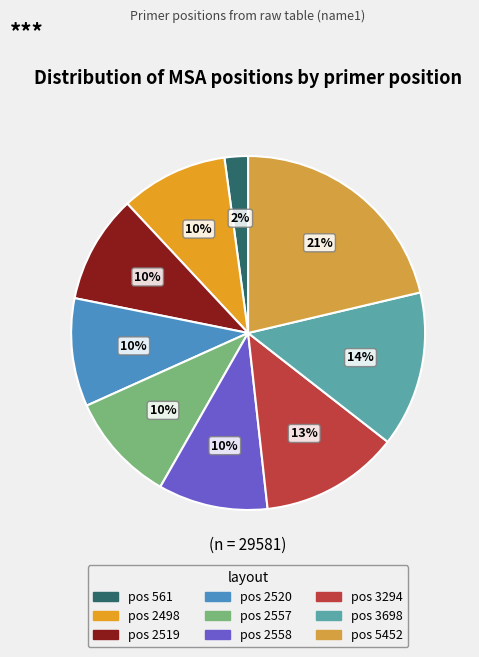

Count the number of slices in the pie.

9